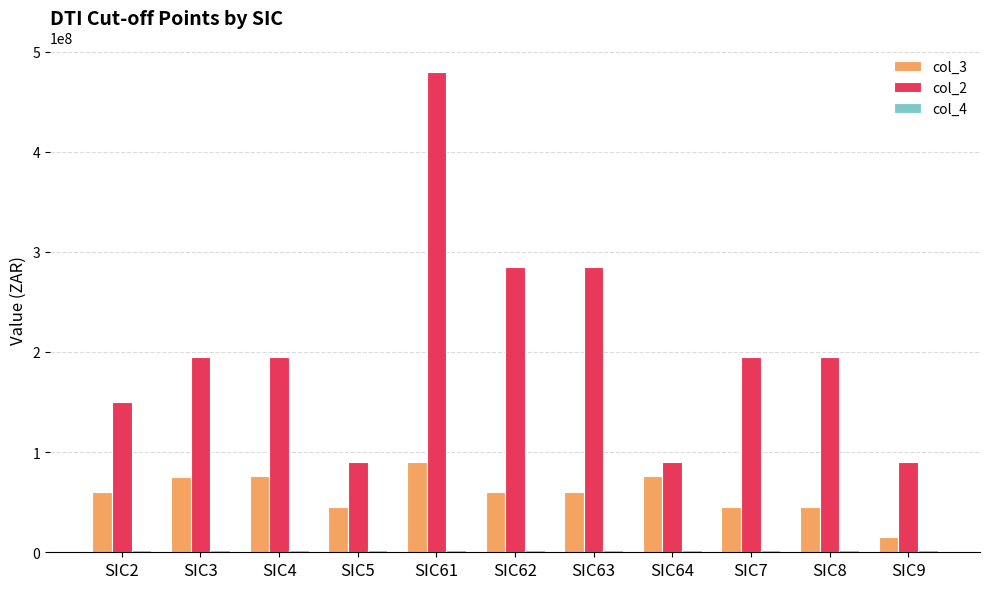

Count the number of categories in the chart.

11